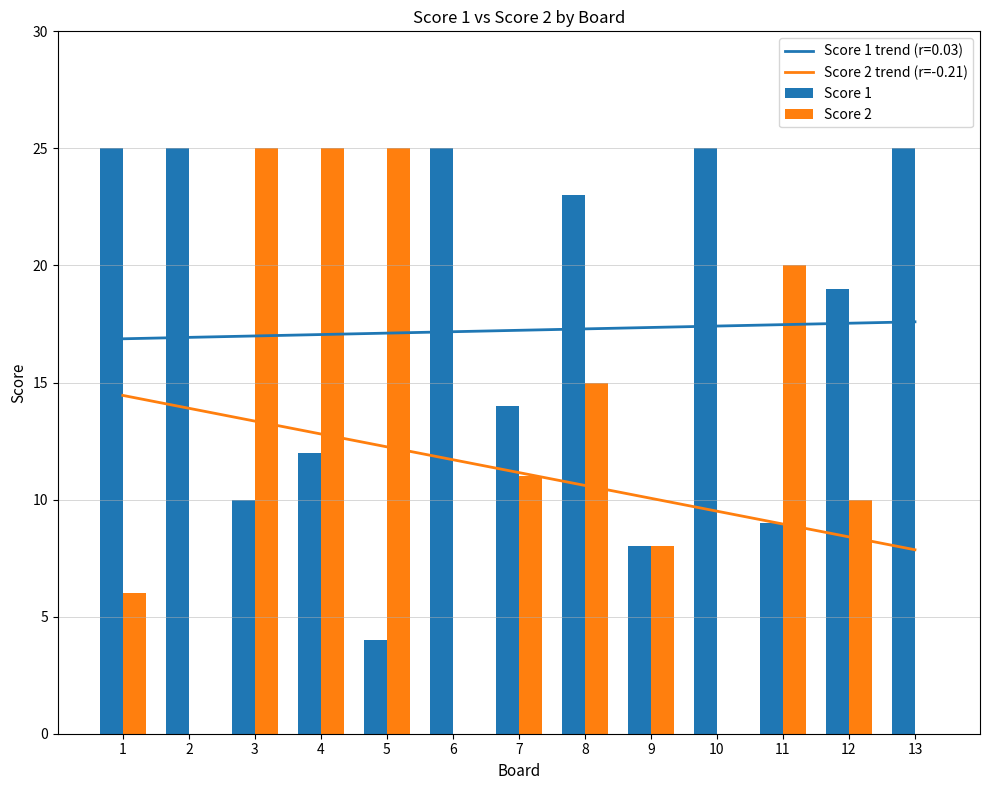

What is the highest value of the Score 1 series?

25